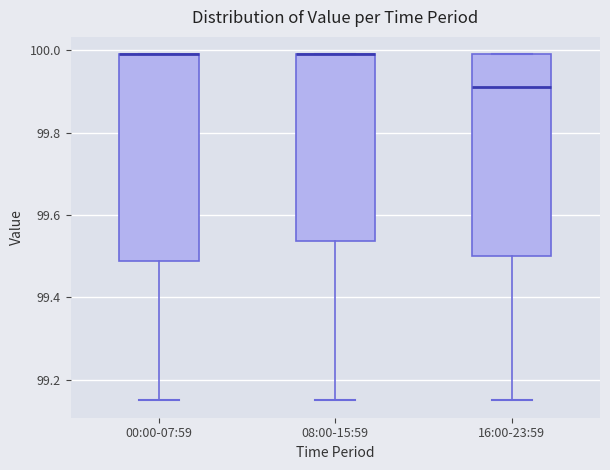

Where is the lower edge of the box for 16:00-23:59 on the y-axis? The values are not printed on the chart, so give them approximately, as read against the axis.

99.50